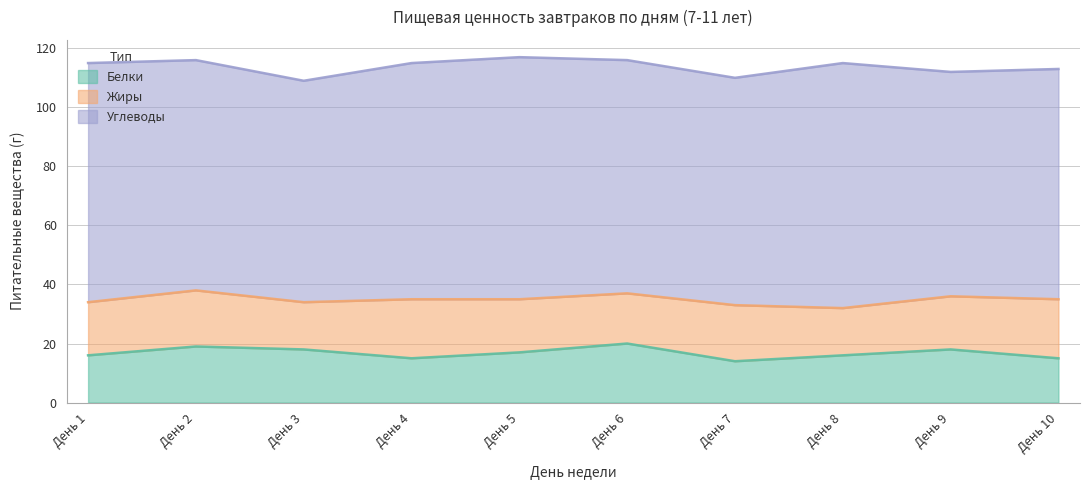

How many data points in Жиры are less than 18?

3